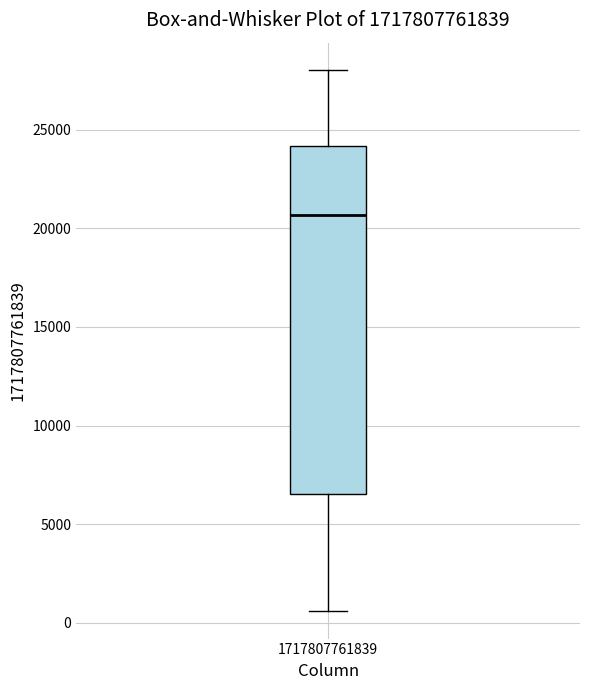

Read this box plot against the y-axis: the position of the median line, the range covered by the box, and the ends of both whiskers. The values are not printed on the chart, so give them approximately, as read against the axis.

median 20500, box 6500 to 24000, whiskers 500 to 28000